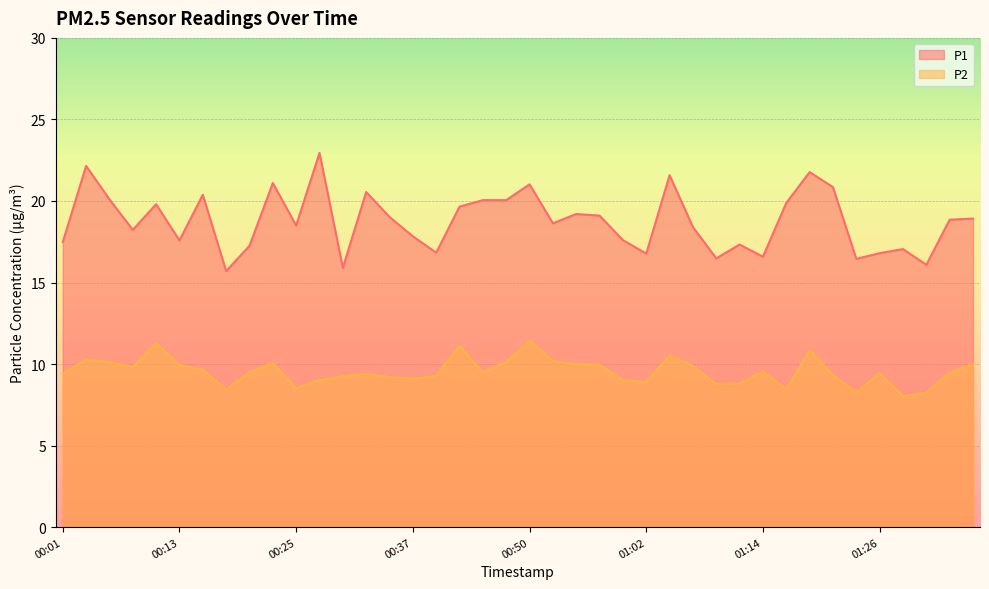

How many lines are shown in the chart?

2